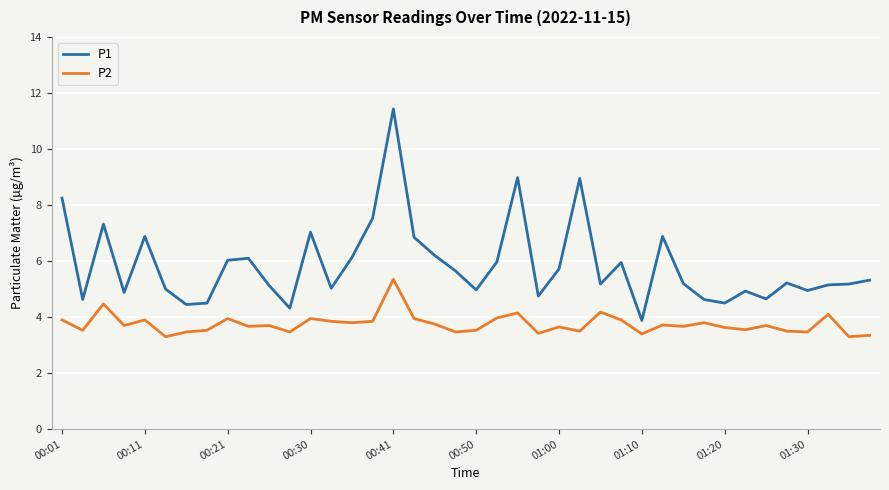

What is the minimum value for P1?

3.9